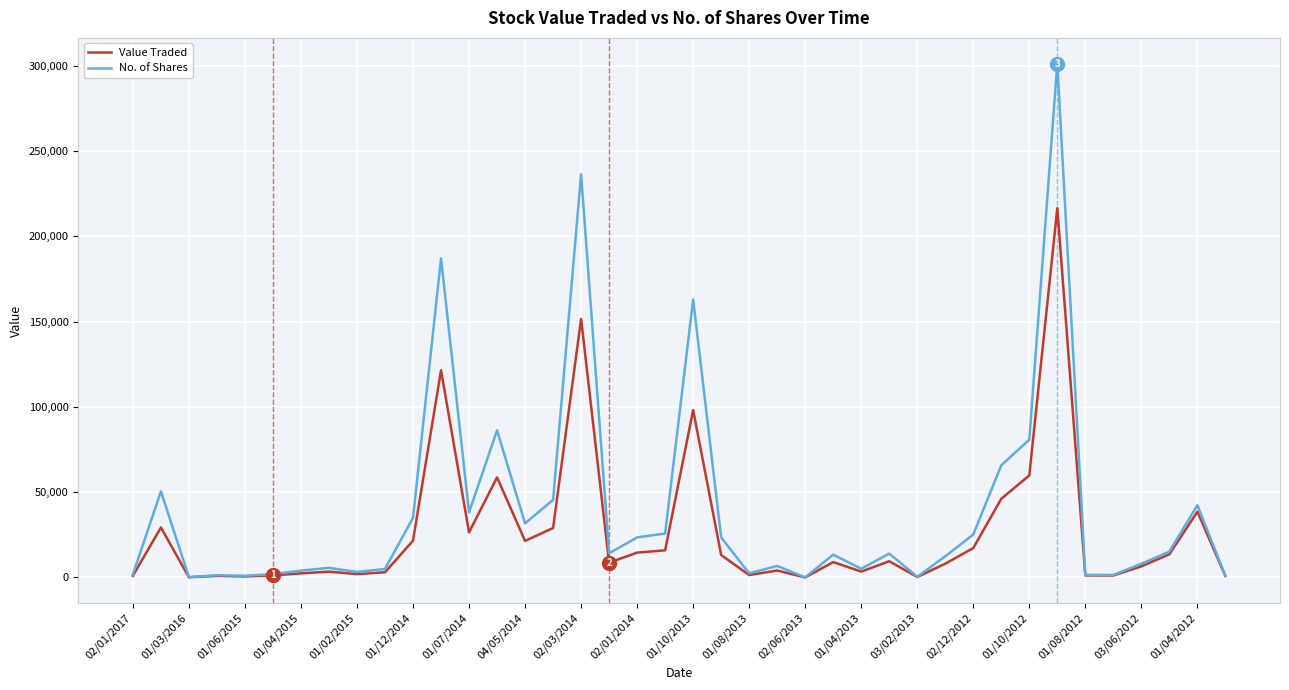

What is the greatest value displayed?

301340